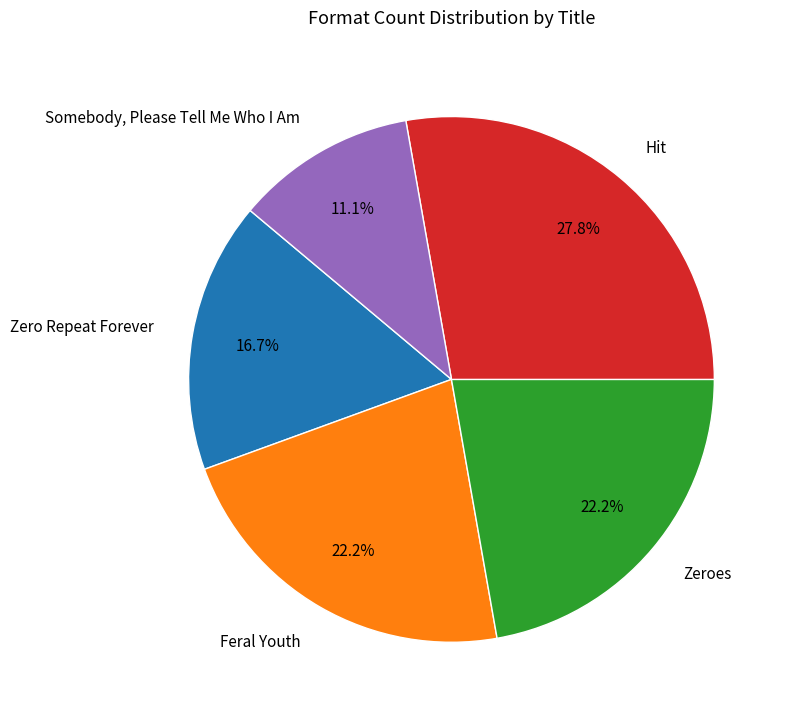

What portion of the pie excludes Somebody, Please Tell Me Who I Am?

88.9%